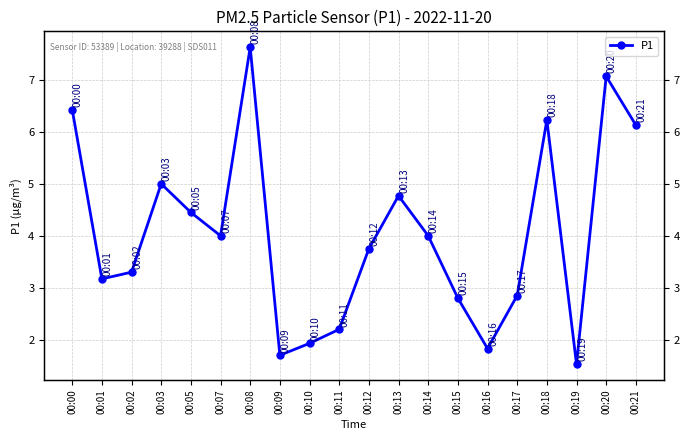

At which category does the data reach its first local valley?

00:01